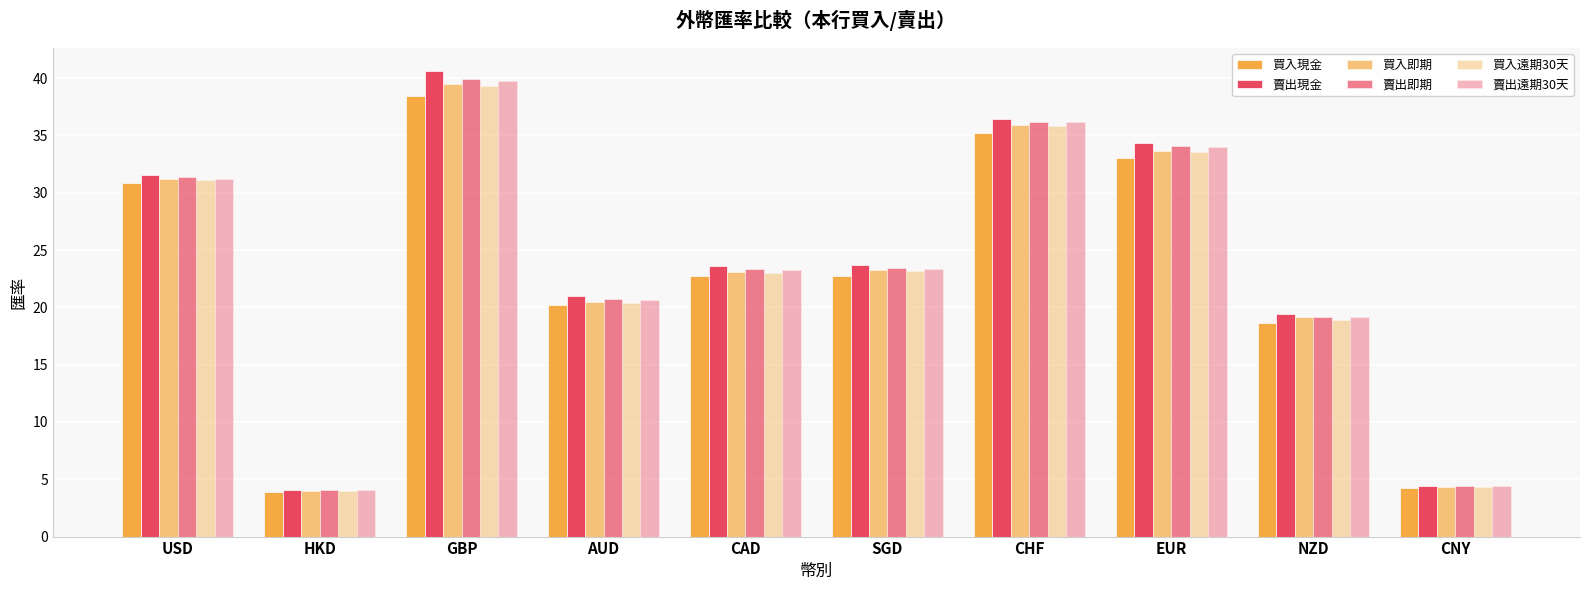

What is the approximate value of 賣出即期 at CHF?

36.2